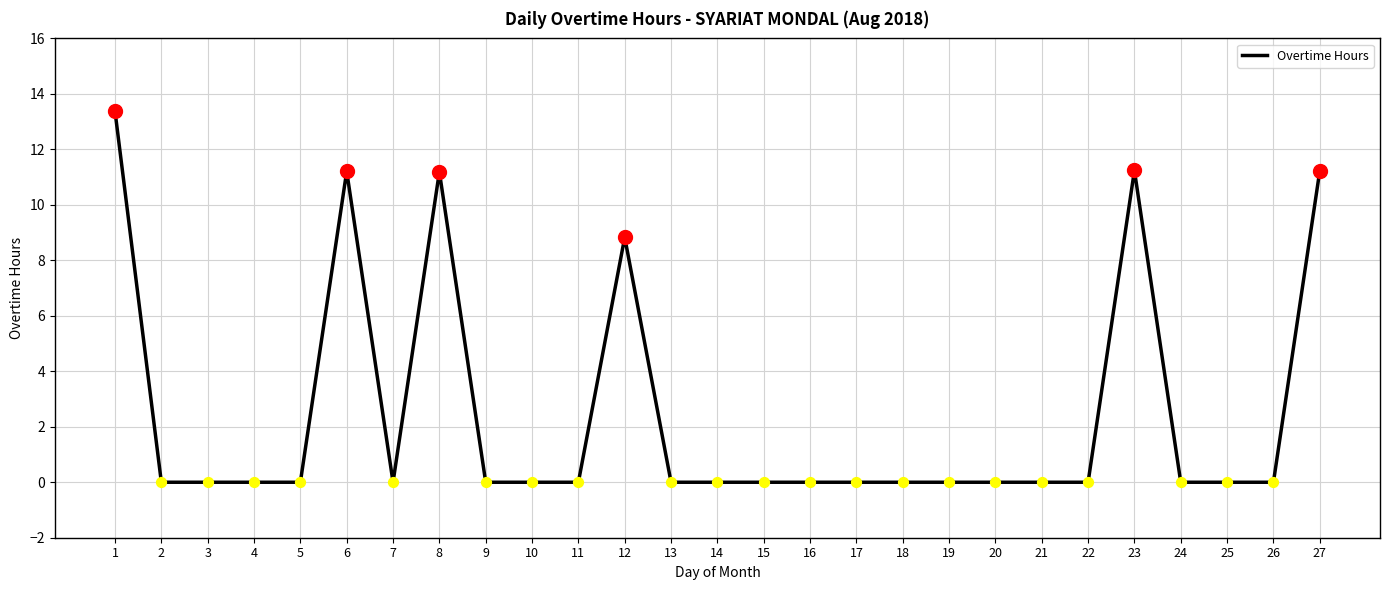

What is the change in value from 6 to 14?

-11.2